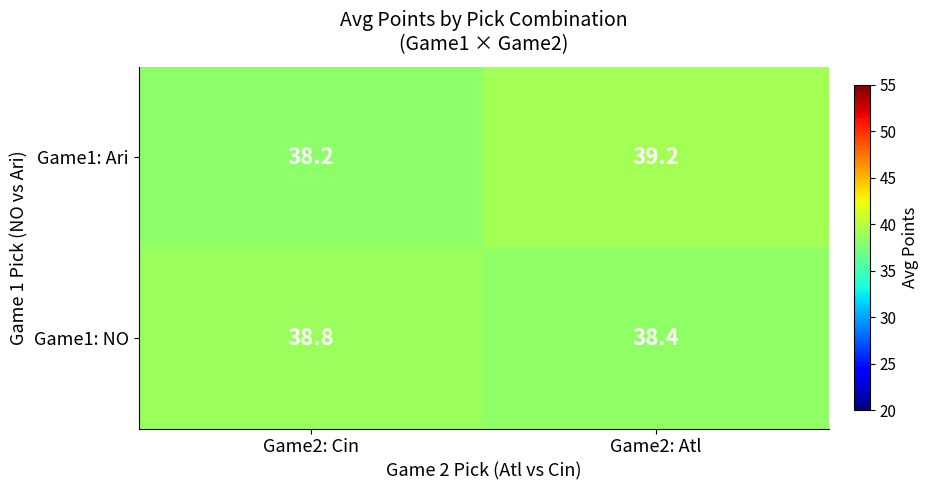

List the series in order of their peak value, lowest first.

Game1: NO, Game1: Ari